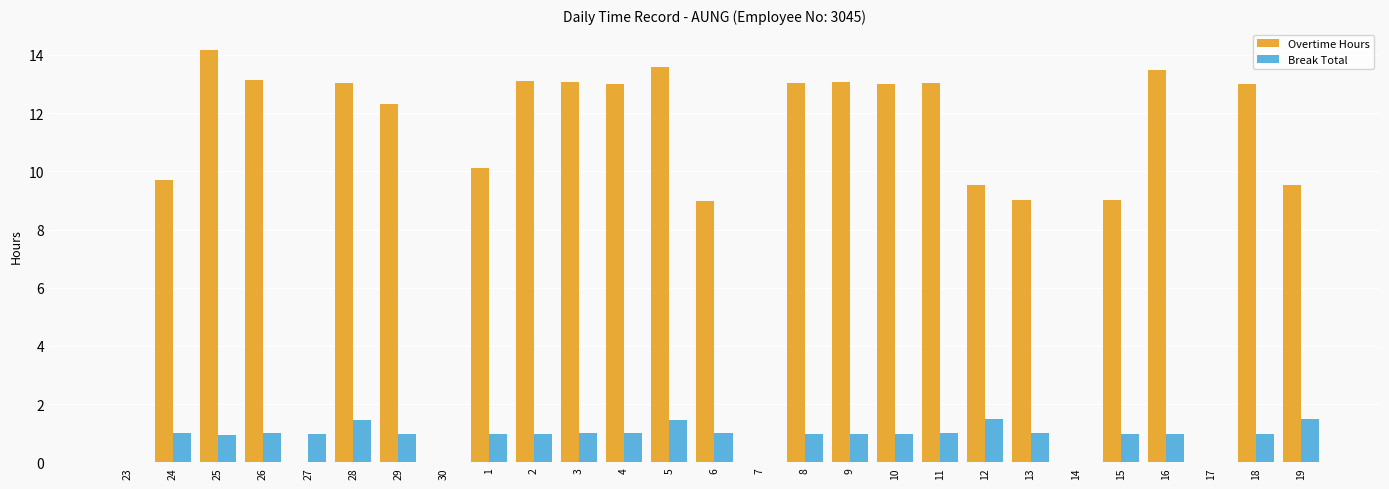

True or false: Overtime Hours has a value of 5.7 at 6.

False